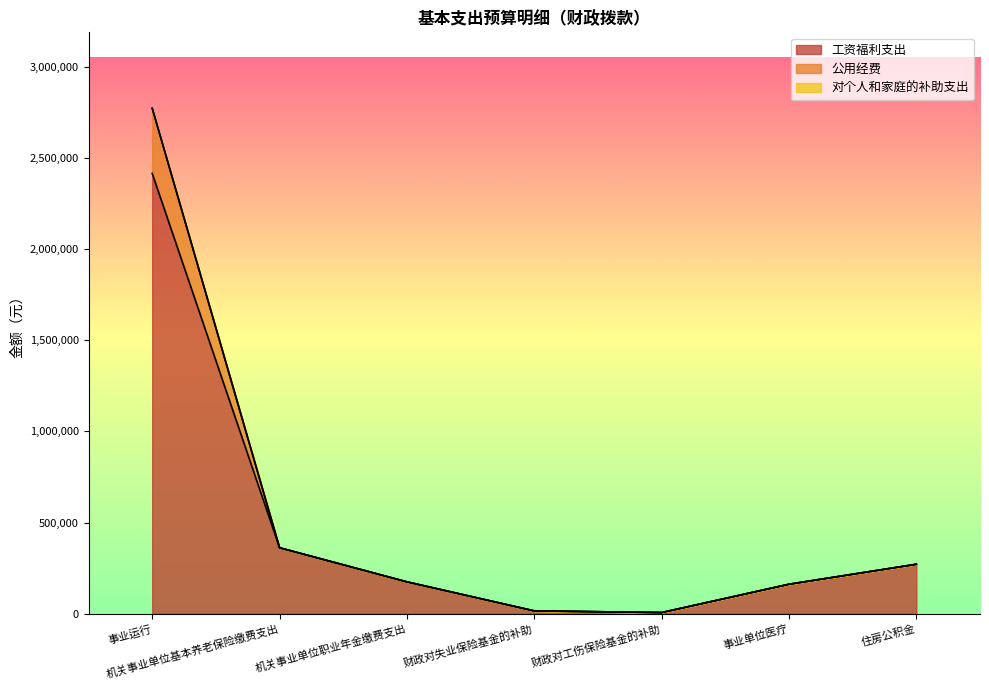

True or false: 对个人和家庭的补助支出 and 工资福利支出 cross at least once.

False